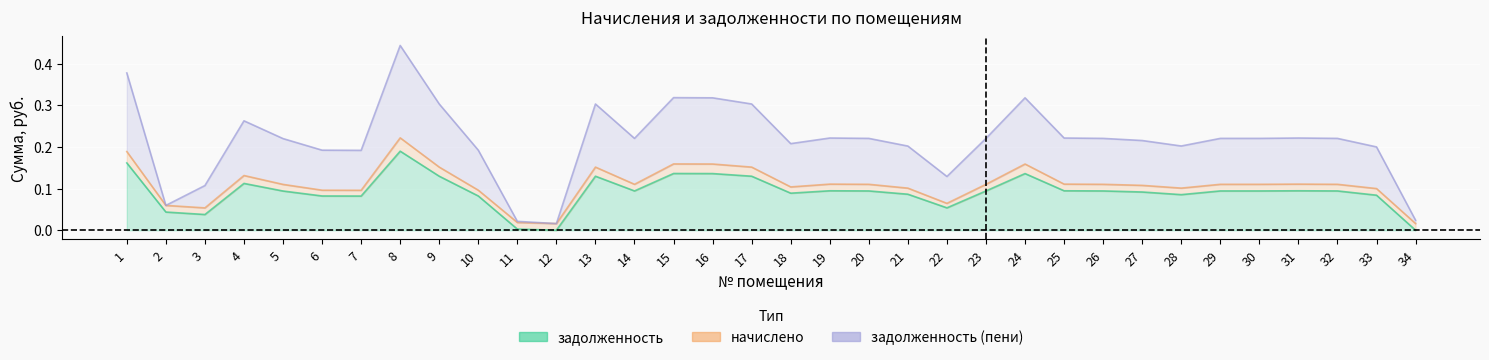

What is the sum of the задолженность (пени) values at 31 and 1?

0.6